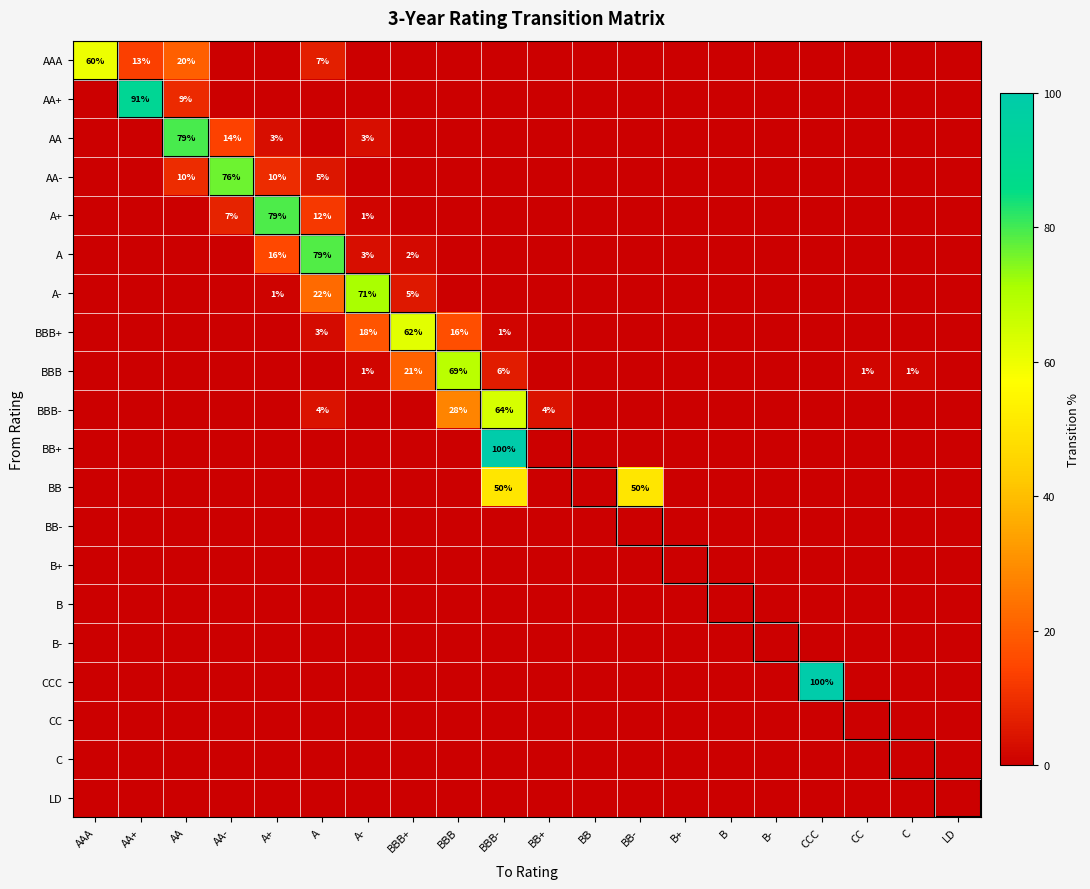

At which category is the sum across all series the highest?

BBB-